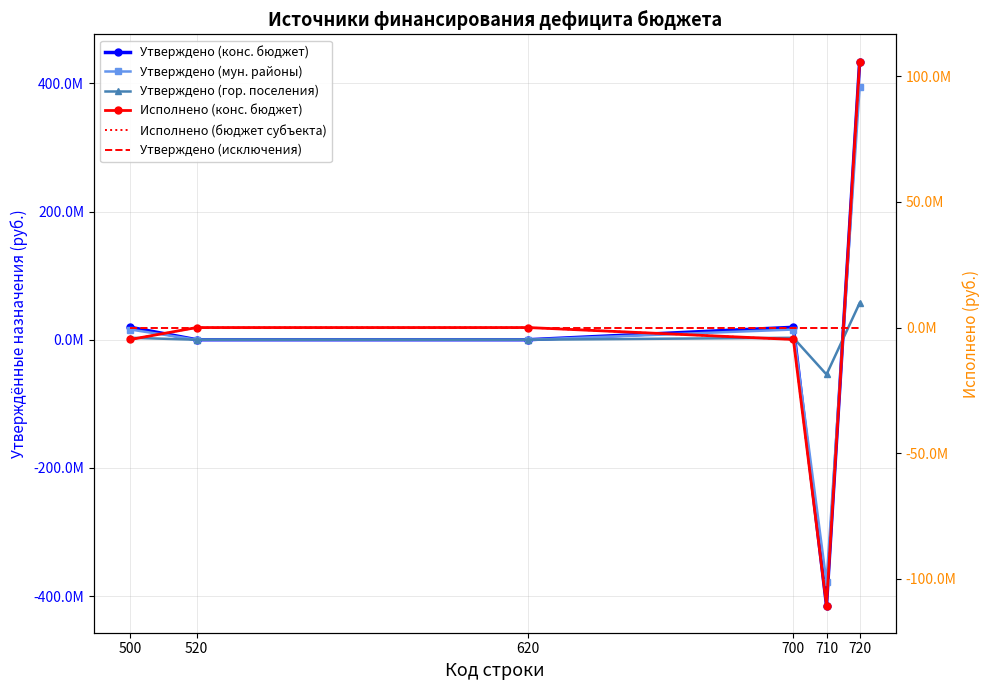

Which label corresponds to the largest value in the chart?

720